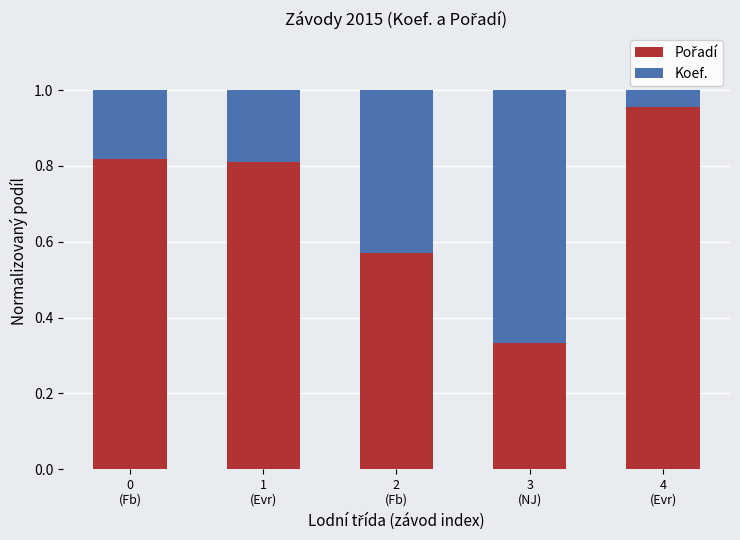

The value of Pořadí at 0
(Fb) is 0.4. True or false?

False